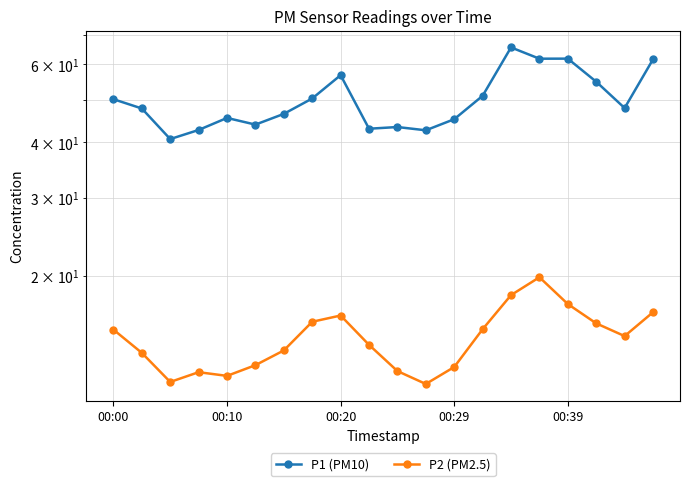

What is the average value of the P1 (PM10) series?

50.1